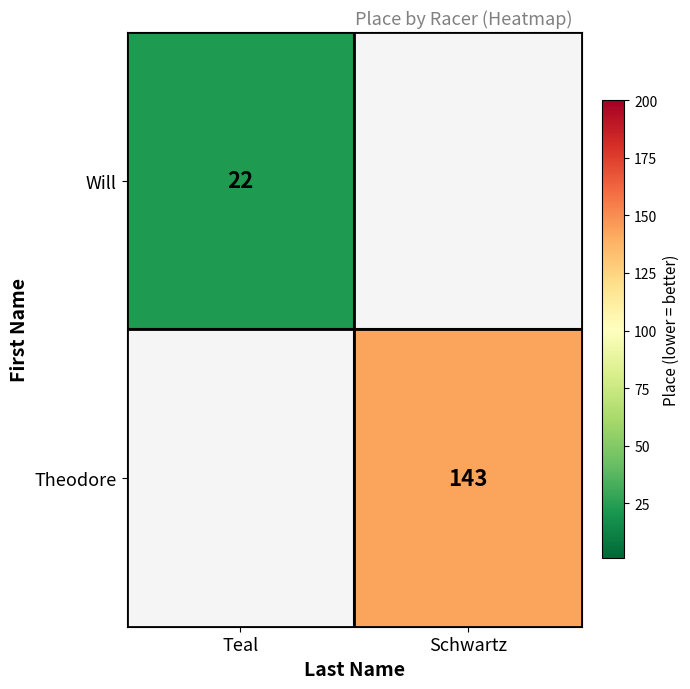

The value of Theodore at Schwartz is 251. True or false?

False